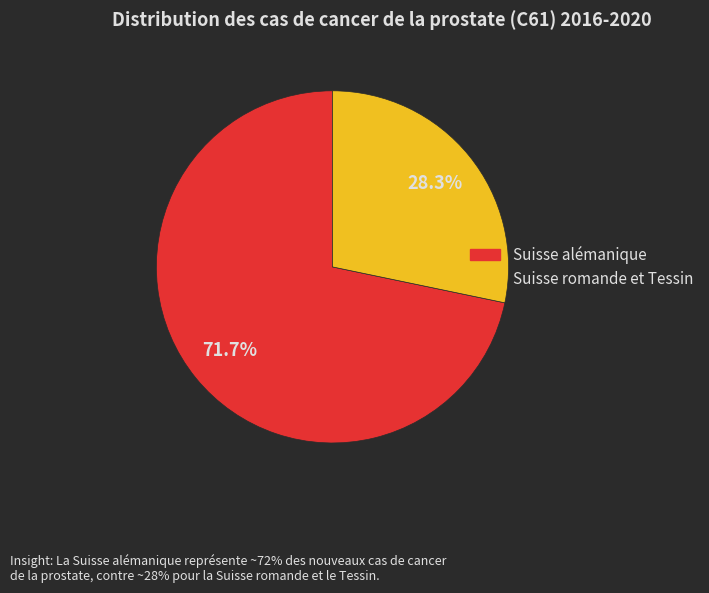

Is there any slice that represents more than half of the pie?

Yes